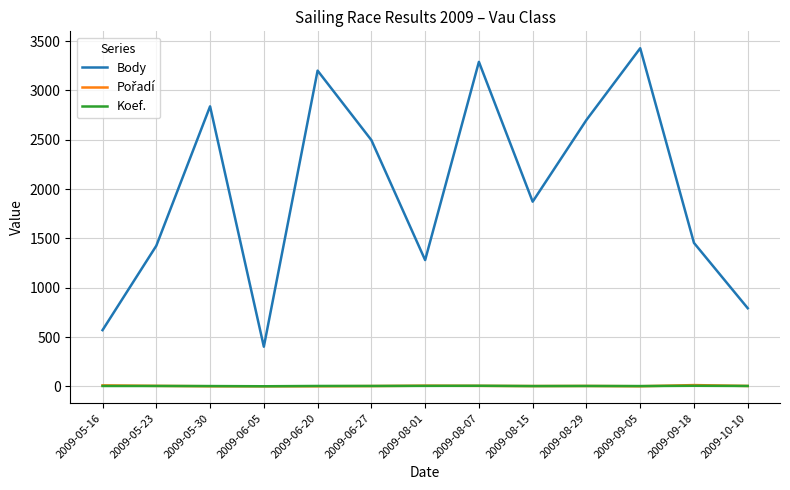

Between 2009-06-05 and 2009-08-15, which series saw the biggest shift?

Body